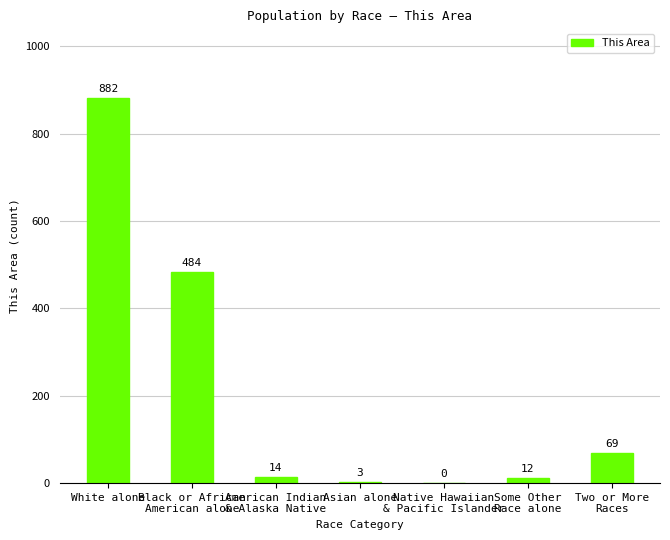

Count the number of categories in the chart.

7